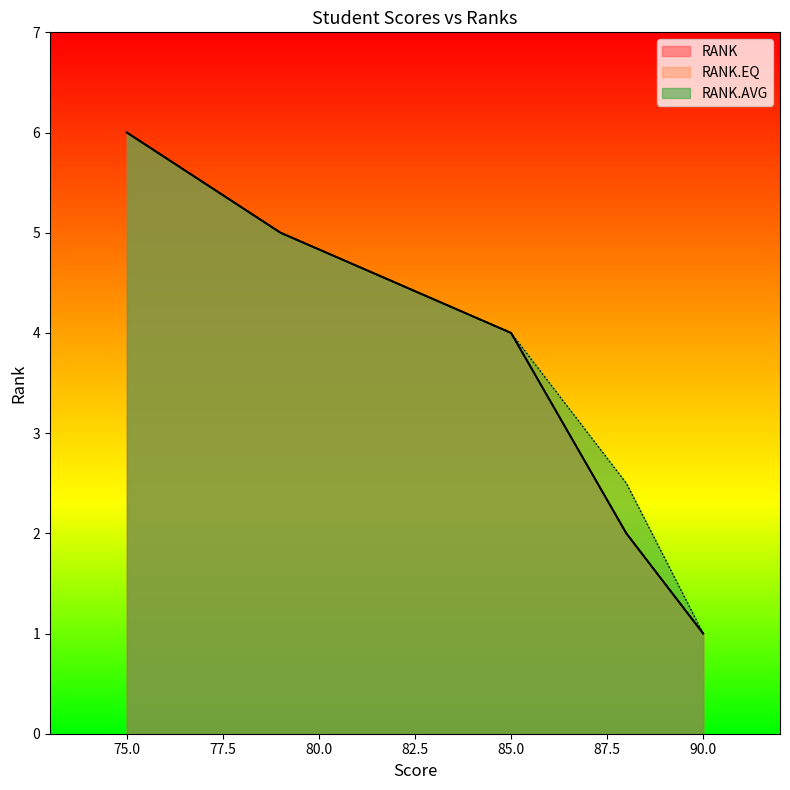

Rank the series at 75 from highest to lowest value.

RANK, RANK.EQ, RANK.AVG